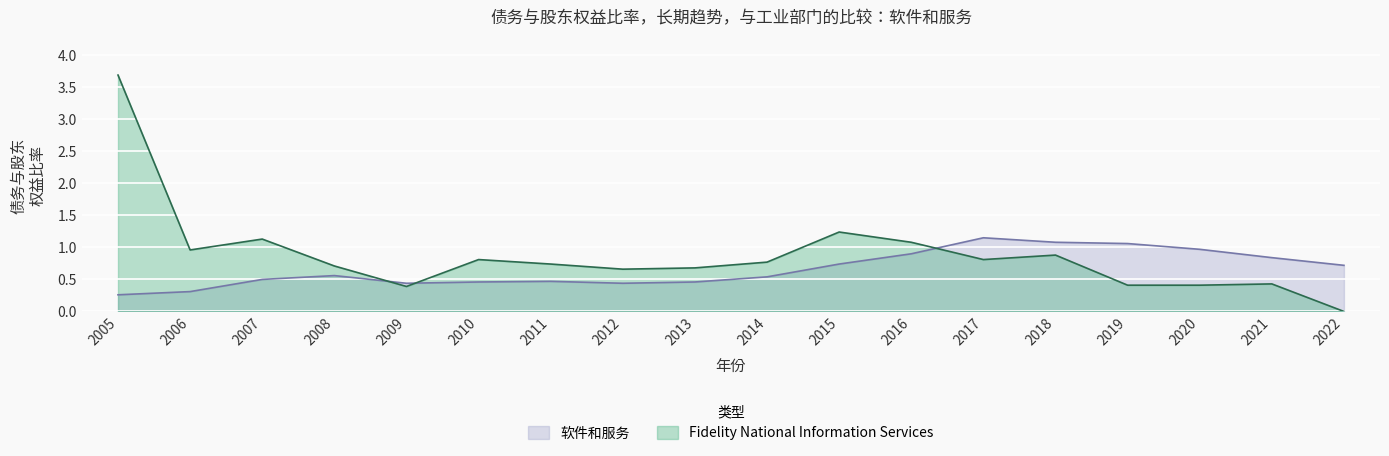

How many lines are shown in the chart?

2